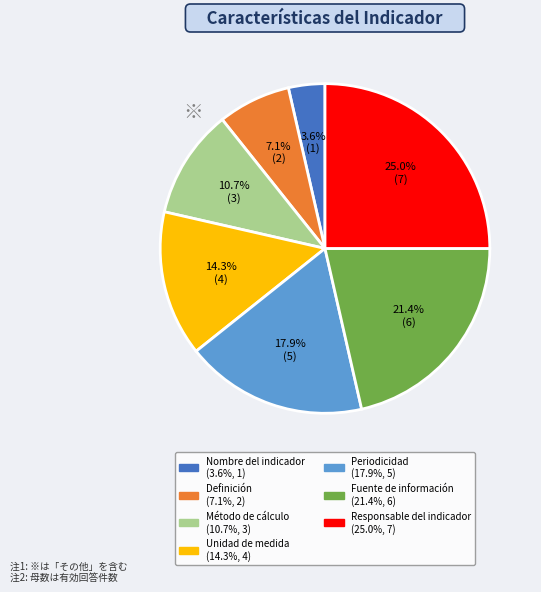

What is the largest slice in the pie chart?

Responsable del indicador